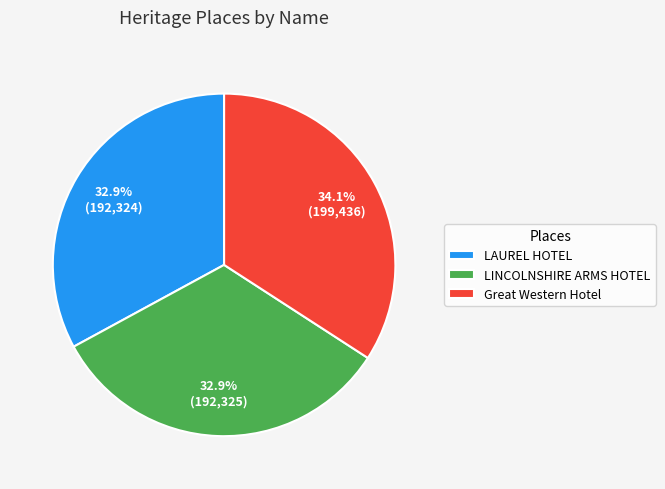

True or false: LAUREL HOTEL accounts for 20% of the total.

False